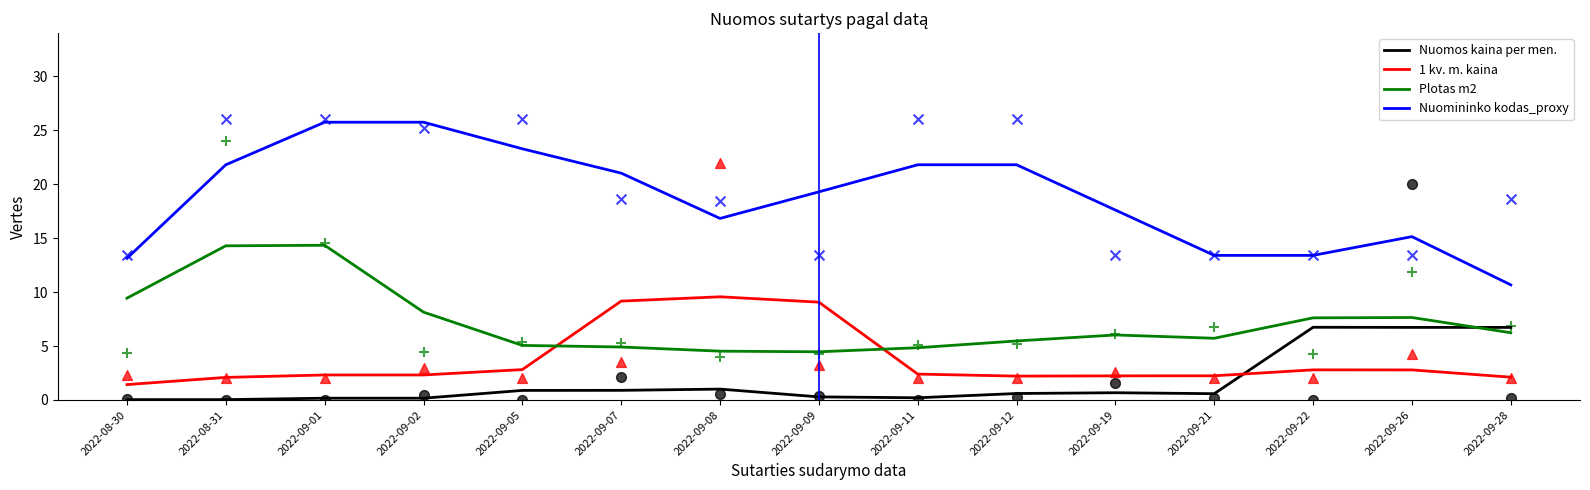

What is the total value across all series at 2022-09-11?

29.3